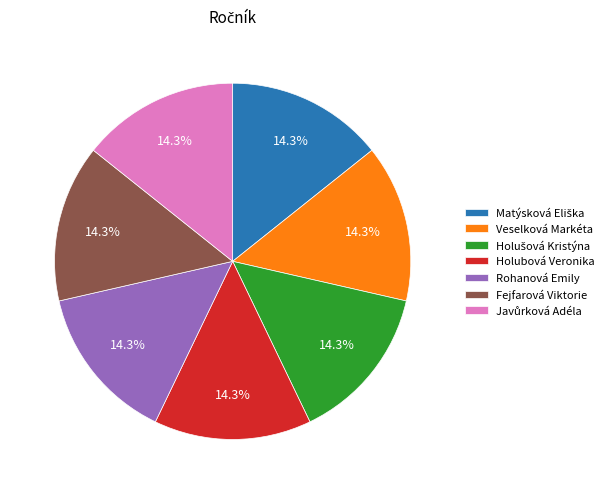

Is there any slice that represents more than half of the pie?

No